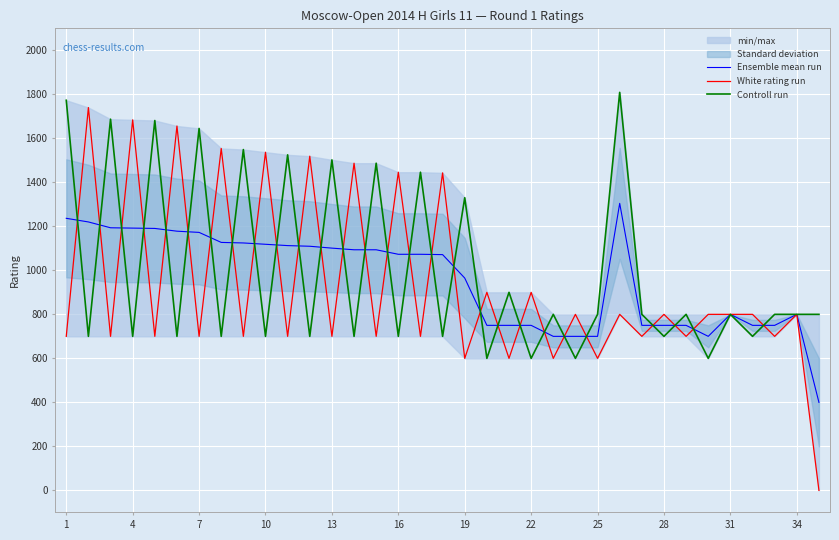

What is the lowest value of the Ensemble mean run series?

400.0